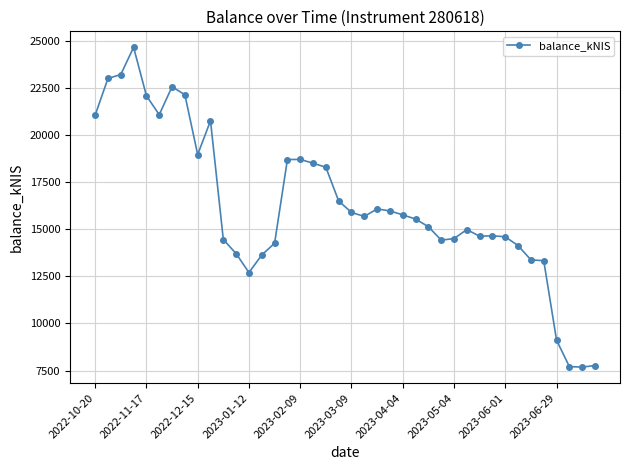

How many data points are less than 15686?

20